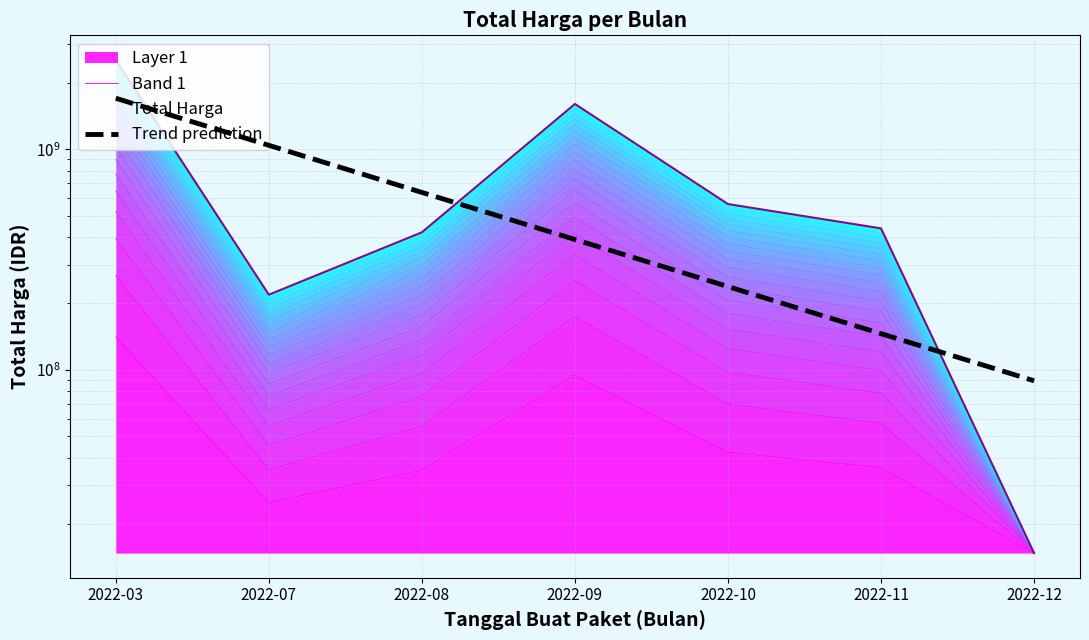

How many lines are shown in the chart?

2